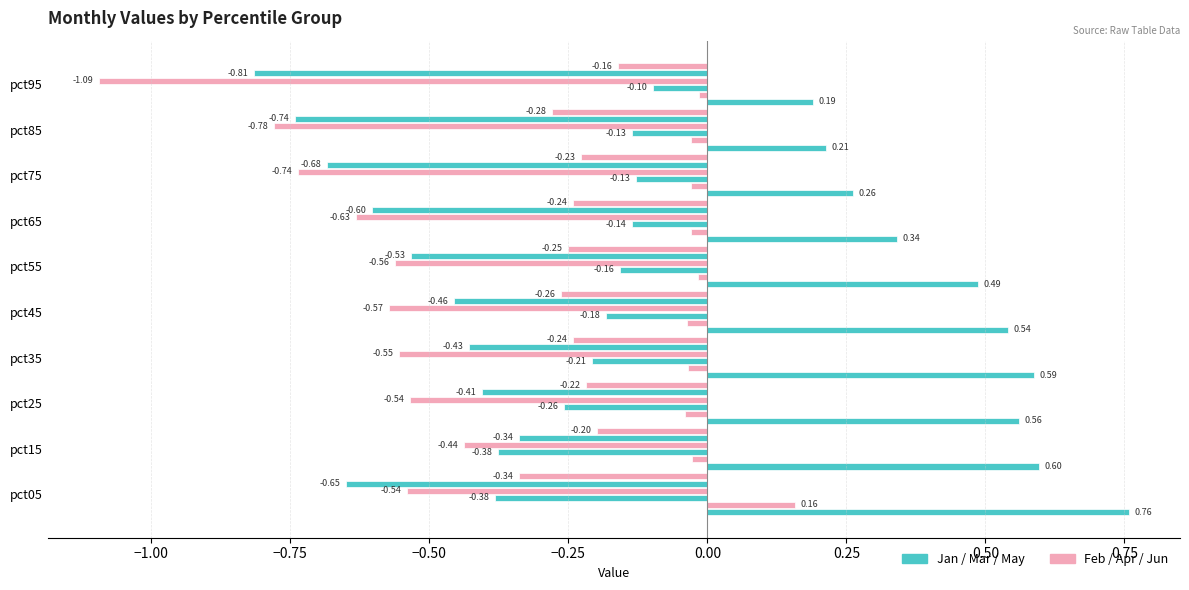

What is the sum of the Feb values at pct25 and pct35?

-0.1